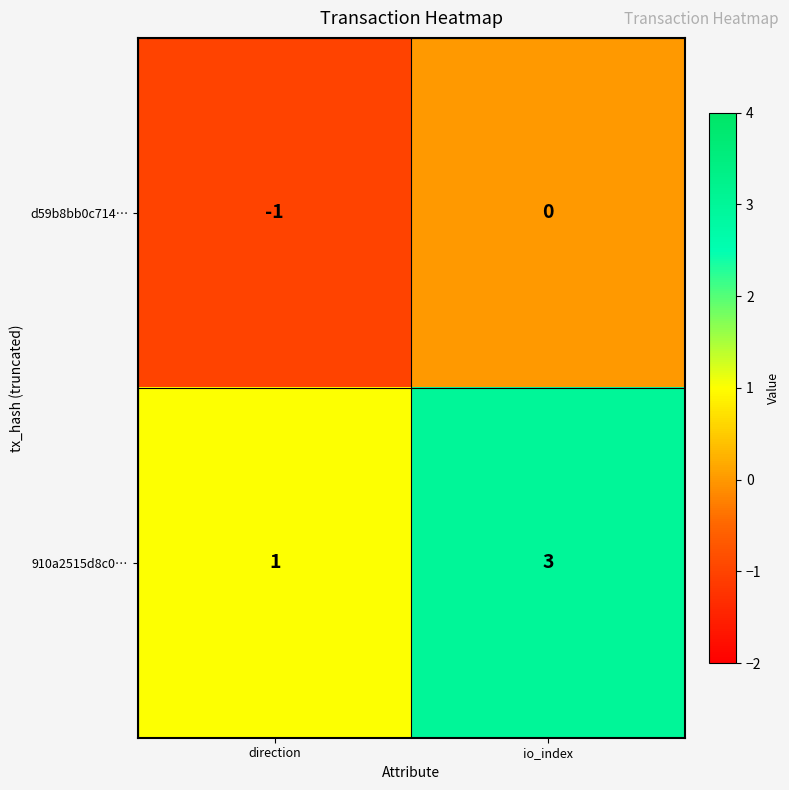

At which label is 910a2515d8c0… closest to 2?

direction